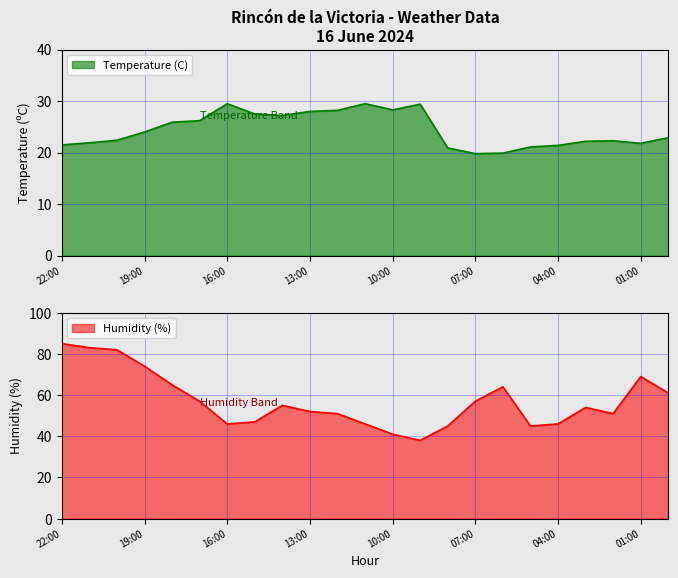

What is the difference between the highest and lowest values at 21:00?

61.1